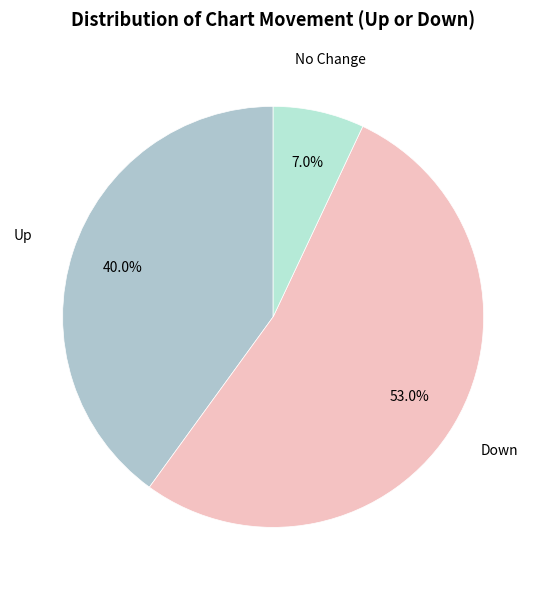

Which category has the biggest portion of the pie?

down